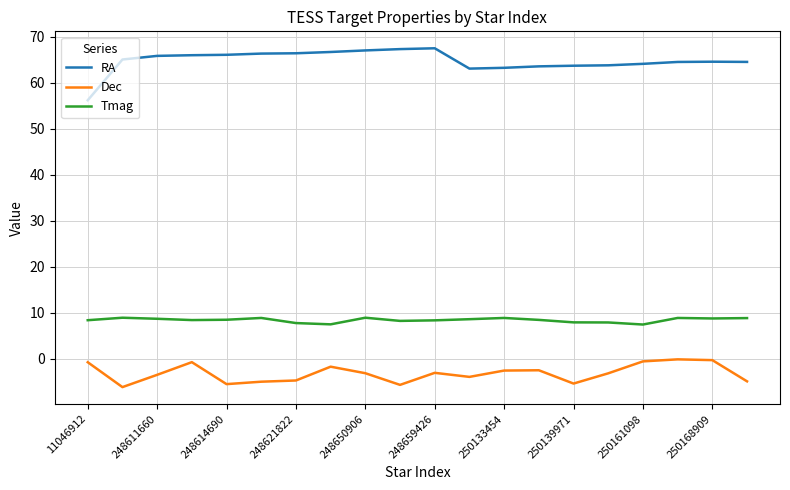

Which series has the largest range (max minus min)?

RA